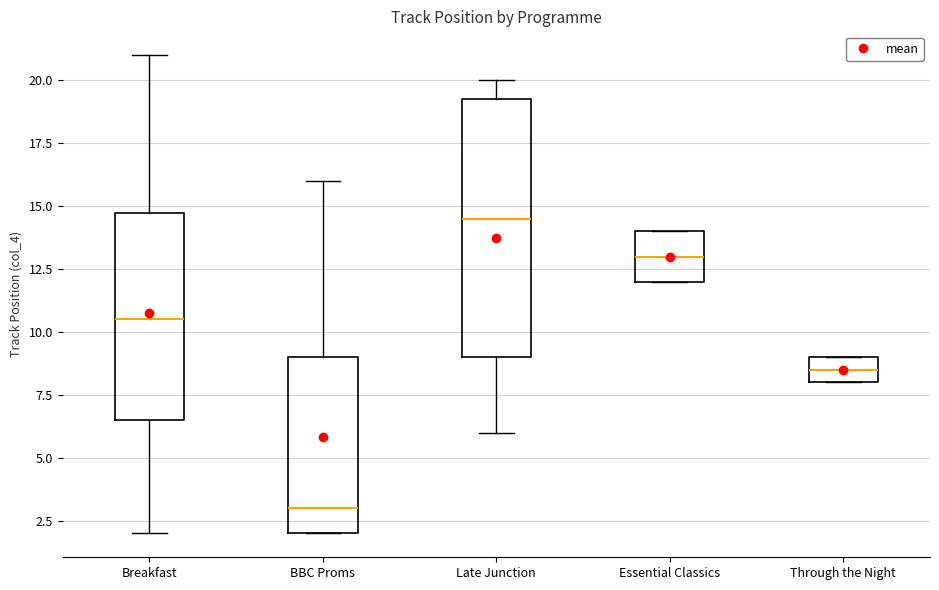

Reading left to right, transcribe this box plot: for each box, give where its median line is, the range the box spans, and where its two whiskers end, as read against the y-axis. The values are not printed on the chart, so give them approximately, as read against the axis.

Breakfast: median 10.5, box 6.5 to 15.0, whiskers 2.0 to 21.0
BBC Proms: median 3.0, box 2.0 to 9.0, whiskers 2.0 to 16.0
Late Junction: median 14.5, box 9.0 to 19.5, whiskers 6.0 to 20.0
Essential Classics: median 13.0, box 12.0 to 14.0, whiskers 12.0 to 14.0
Through the Night: median 8.5, box 8.0 to 9.0, whiskers 8.0 to 9.0